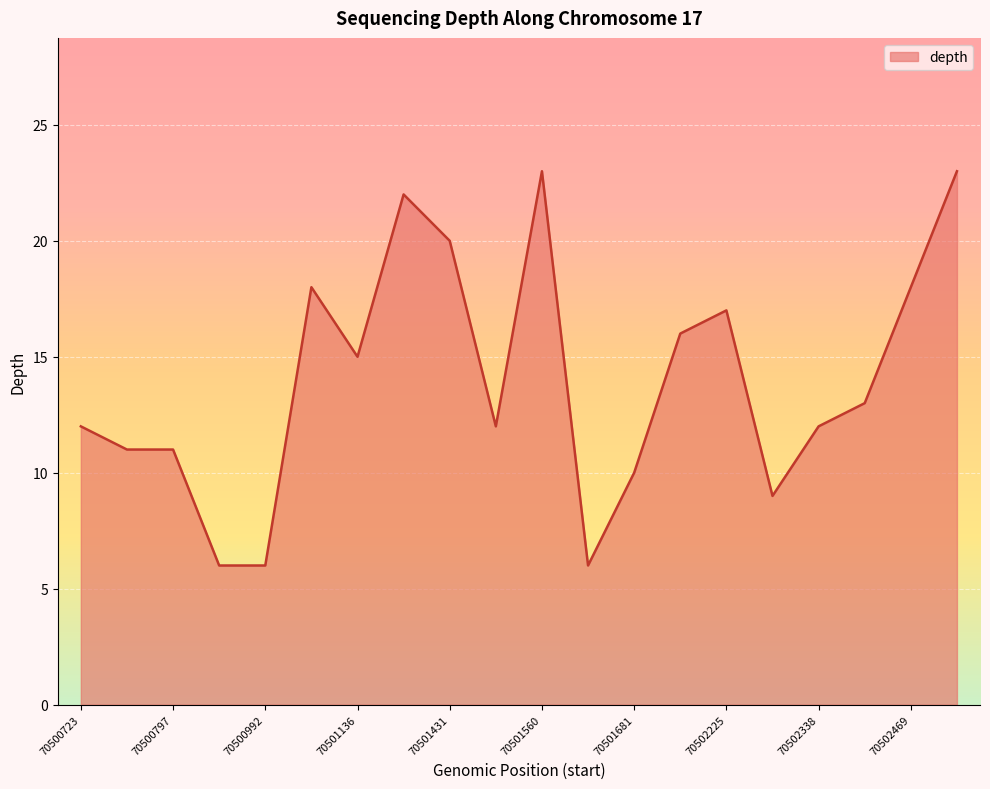

What is the average value?

14